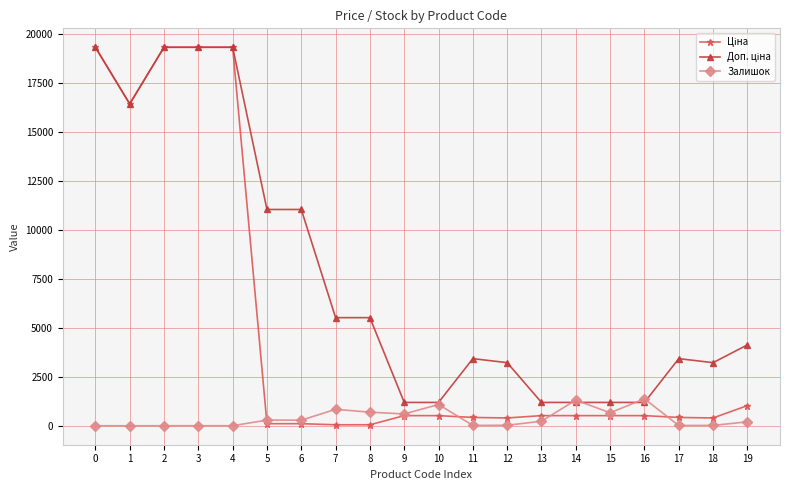

The value of Ціна at 4 is 19343.1. True or false?

True